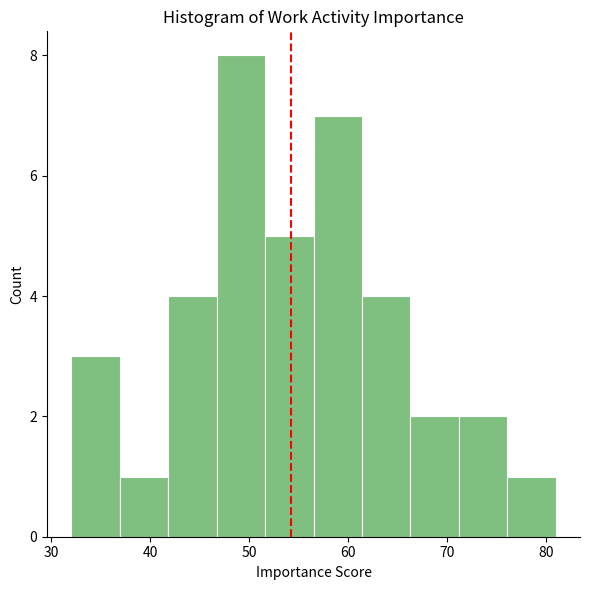

What is the height of the bar covering 36.9 to 41.8 on the x-axis? Neither the bar edges nor the heights are printed on the chart, so give them approximately, as read against the axes.

1